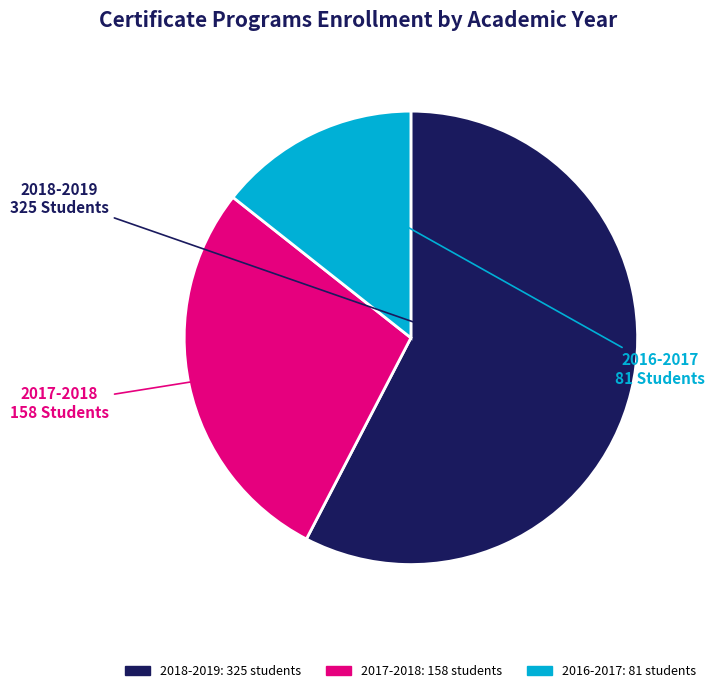

Which category has the biggest portion of the pie?

2018-2019